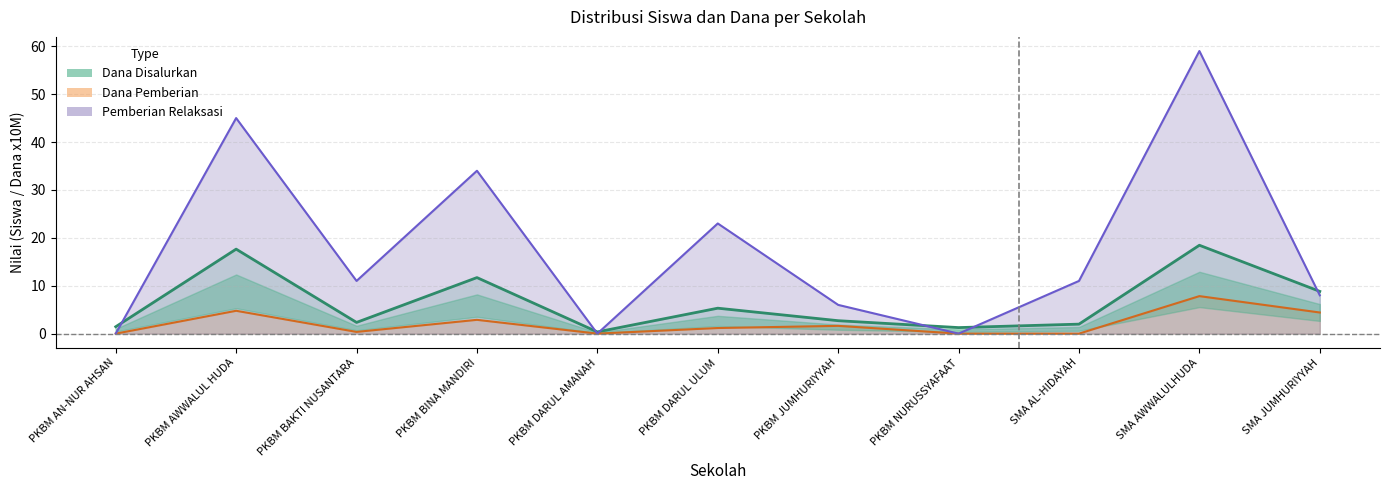

At which category does Pemberian reach its first local peak?

PKBM AWWALUL HUDA